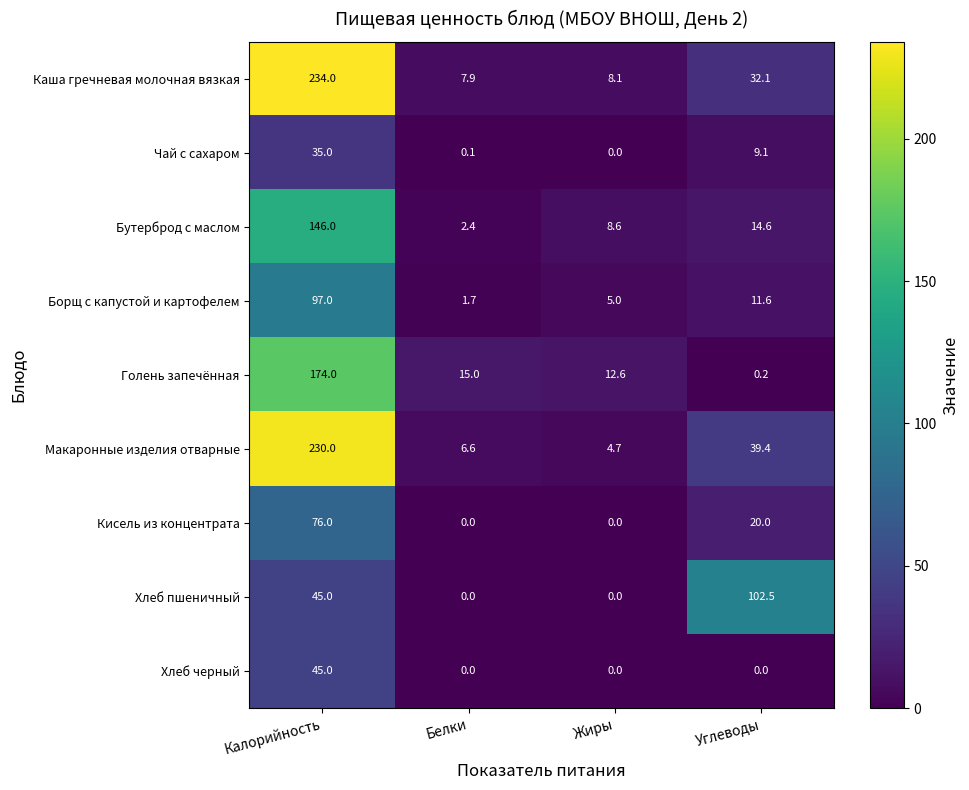

The Голень запечённая series shows 12.6 at Жиры. True or false?

True